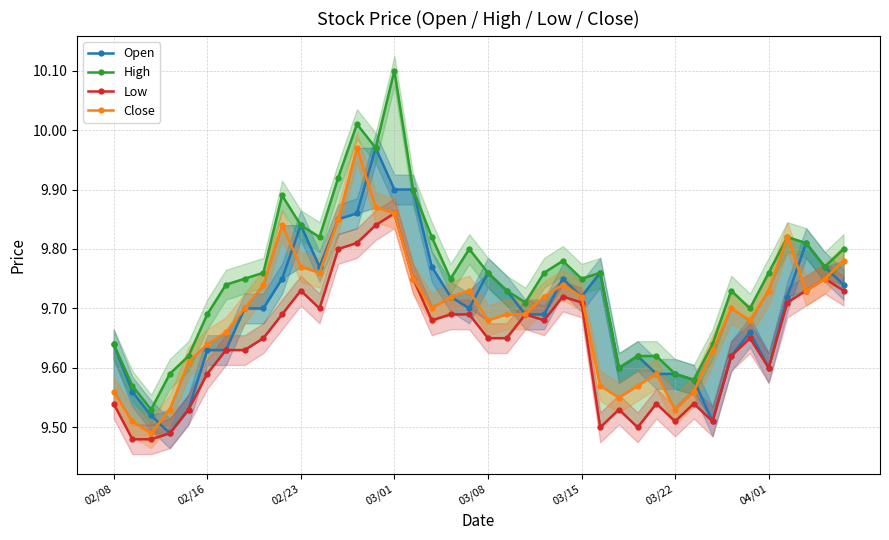

What is the smallest value displayed?

9.5